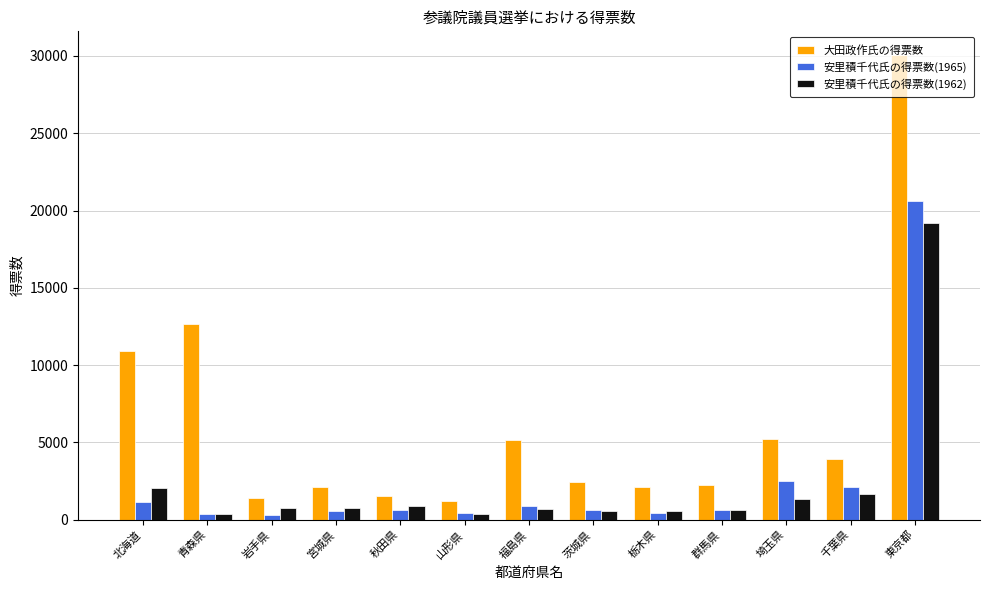

List the series in order of their peak value, lowest first.

安里積千代氏の得票数(1962), 安里積千代氏の得票数(1965), 大田政作氏の得票数